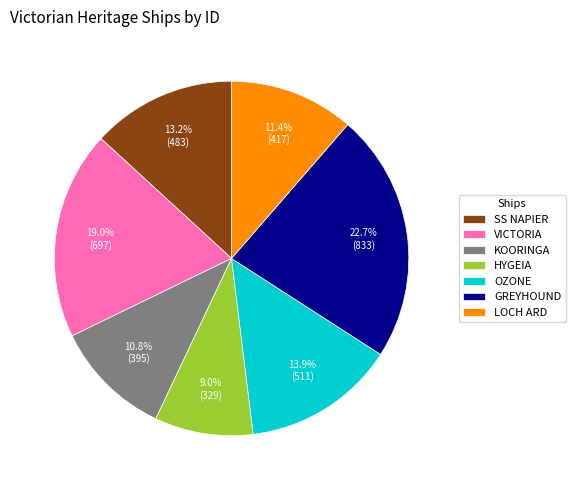

How many slices are in this pie chart?

7